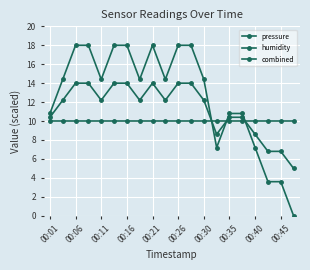

How many lines are shown in the chart?

3